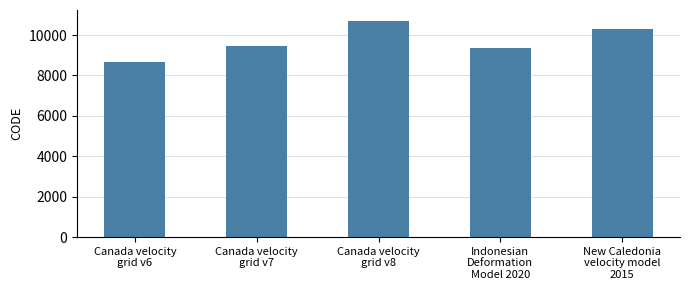

List the labels in order of value, largest first.

Canada velocity
grid v8, New Caledonia
velocity model
2015, Canada velocity
grid v7, Indonesian
Deformation
Model 2020, Canada velocity
grid v6